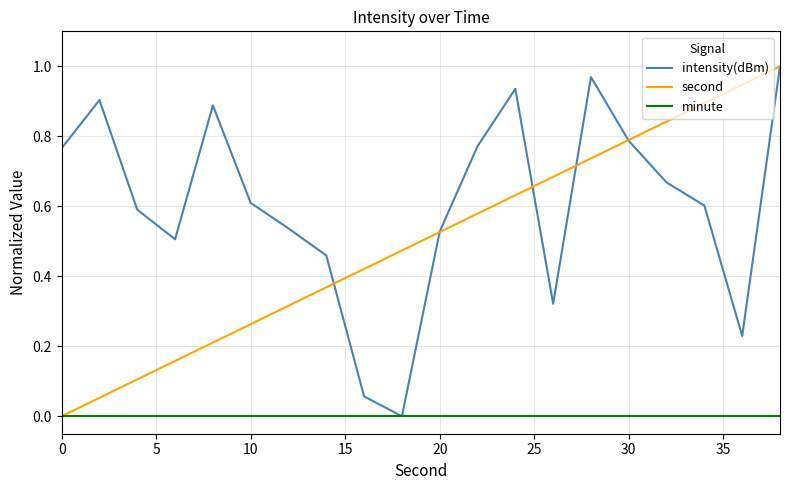

Rank the series by their average value, from highest to lowest.

intensity(dBm), second, minute